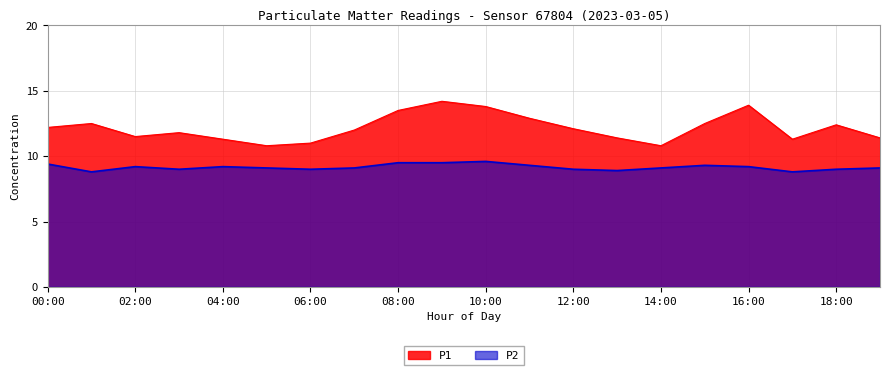

What value does the P1 series have at 13:00?

11.4